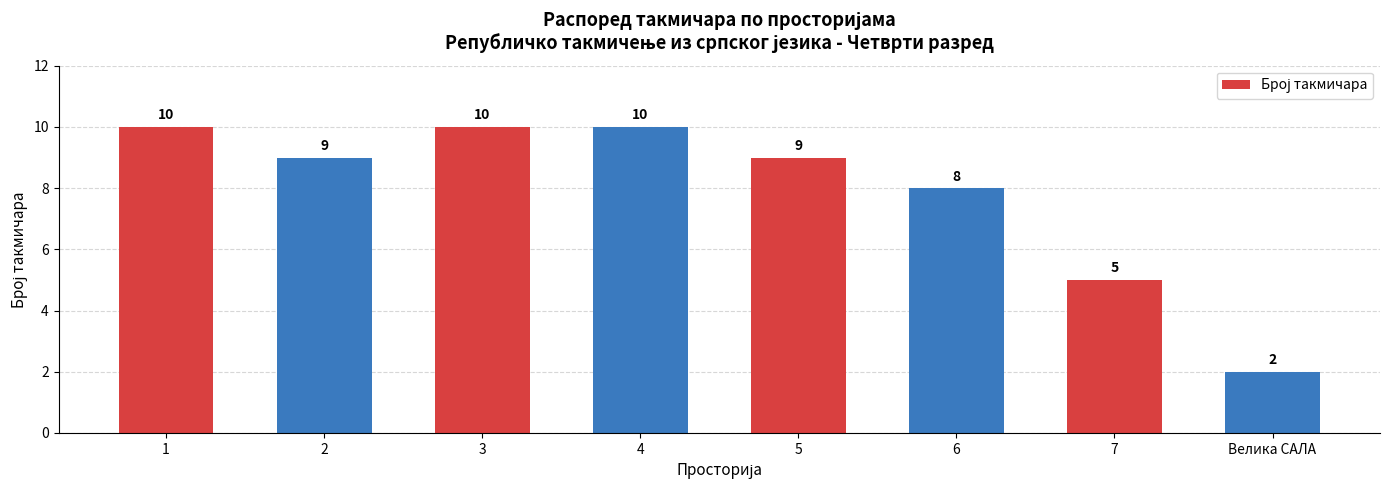

Reading right to left, what are all the values shown in this chart?

2	5	8	9	10	10	9	10